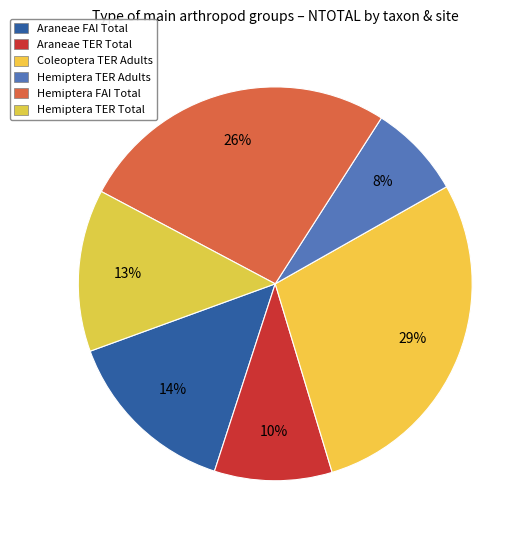

Count the number of slices in the pie.

6